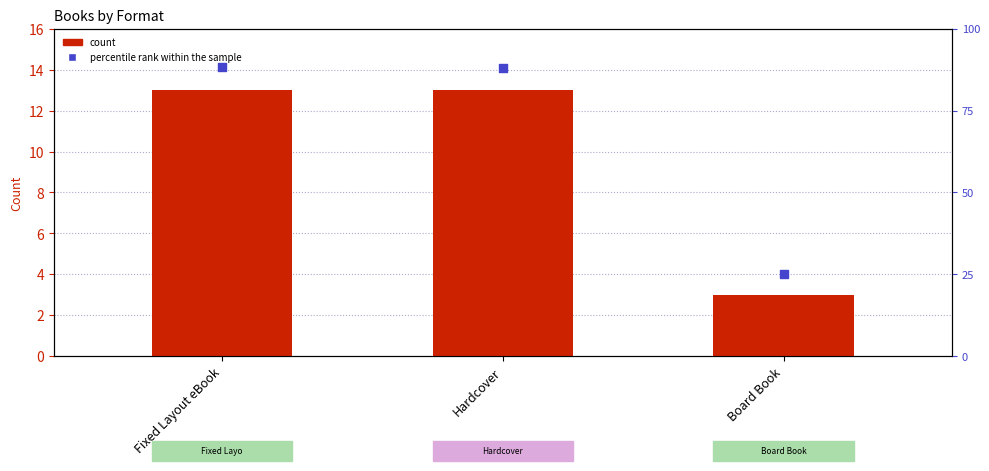

At how many categories does at least one series exceed 12?

2